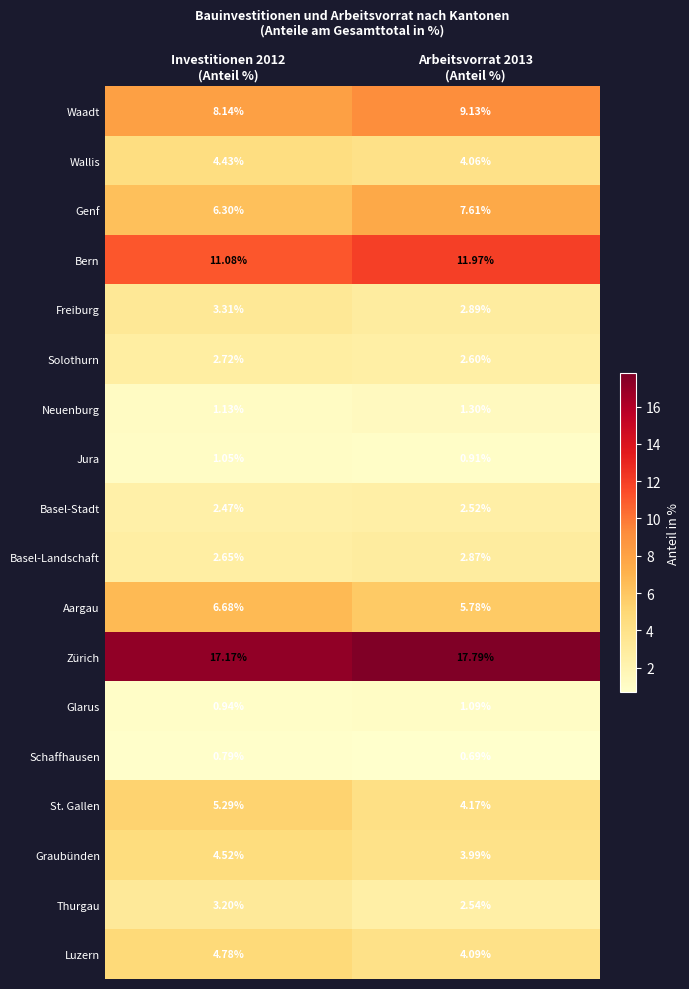

Which series has the largest range (max minus min)?

Genf